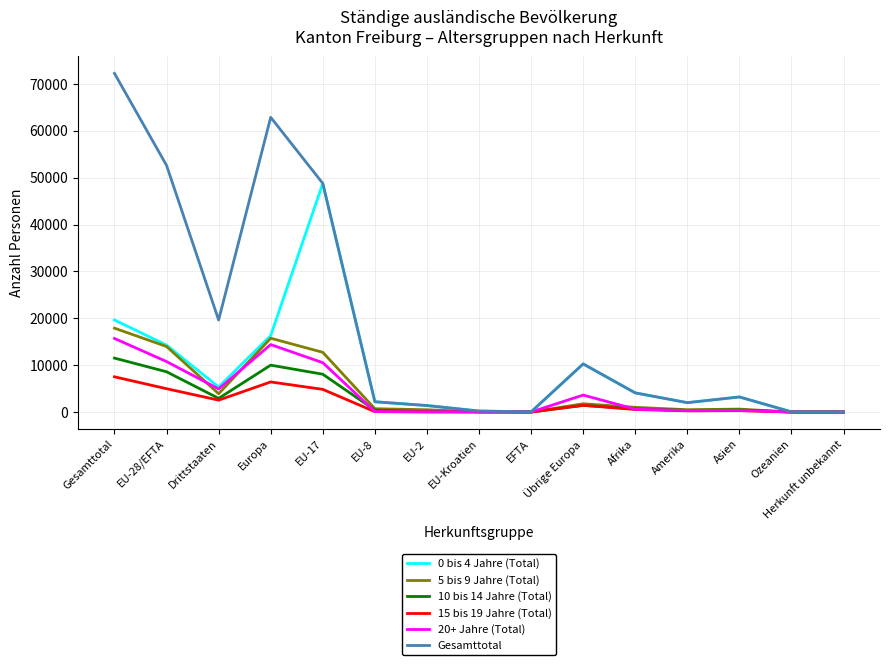

The value of 15 bis 19 Jahre (Total) at EU-17 is 4839. True or false?

True